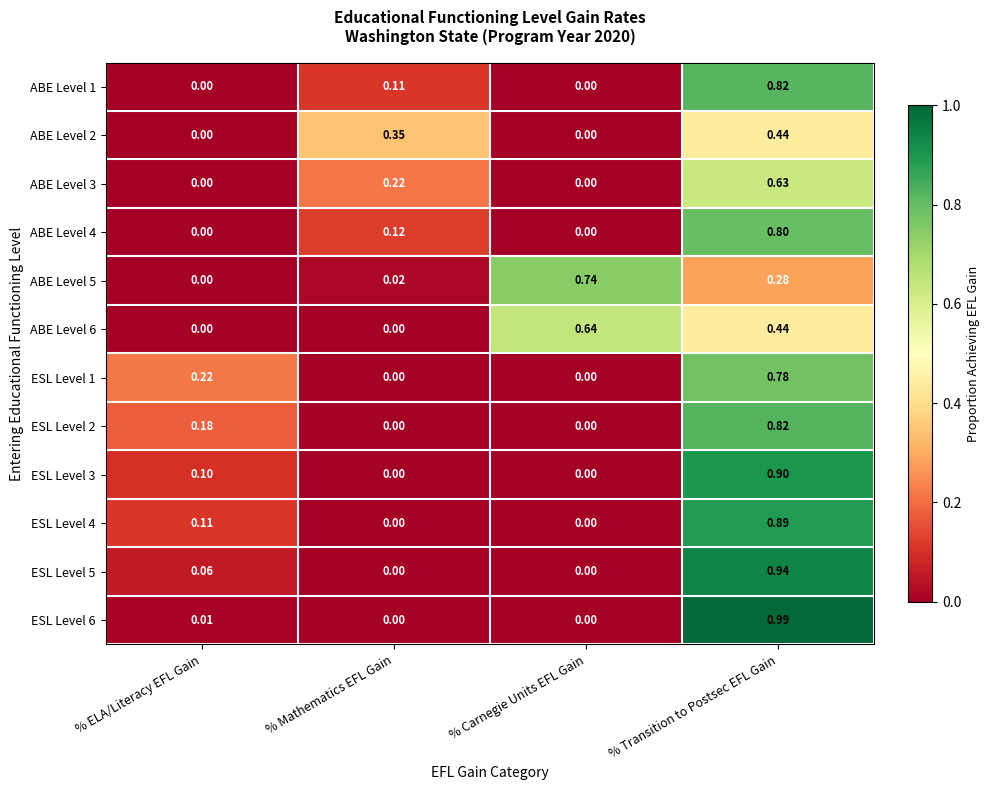

At which category is the sum across all series the highest?

% Transition to Postsec EFL Gain